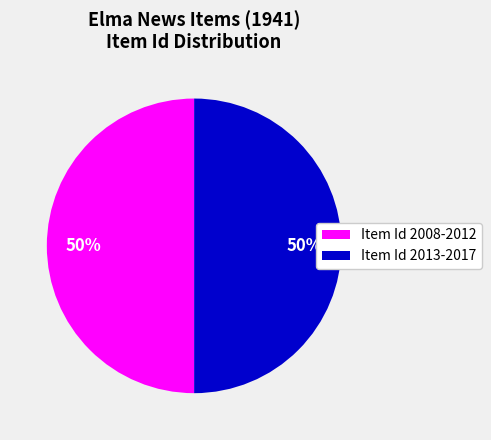

Do Item Id 2013-2017 and Item Id 2008-2012 together represent more than half of the pie?

Yes